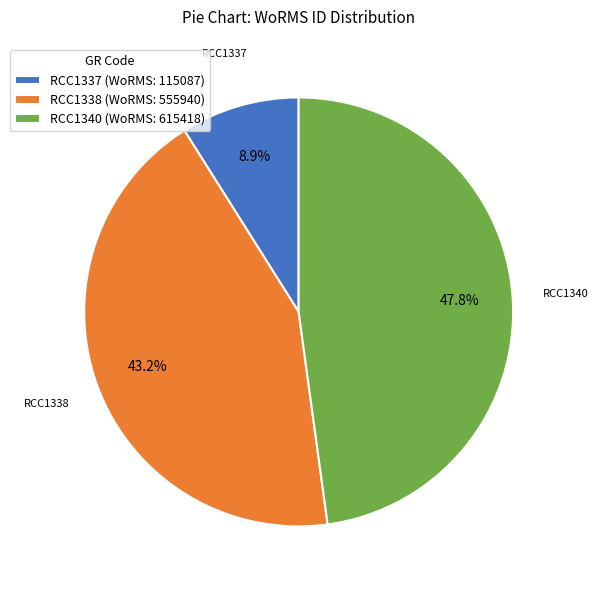

Which slice is the smallest?

RCC1337